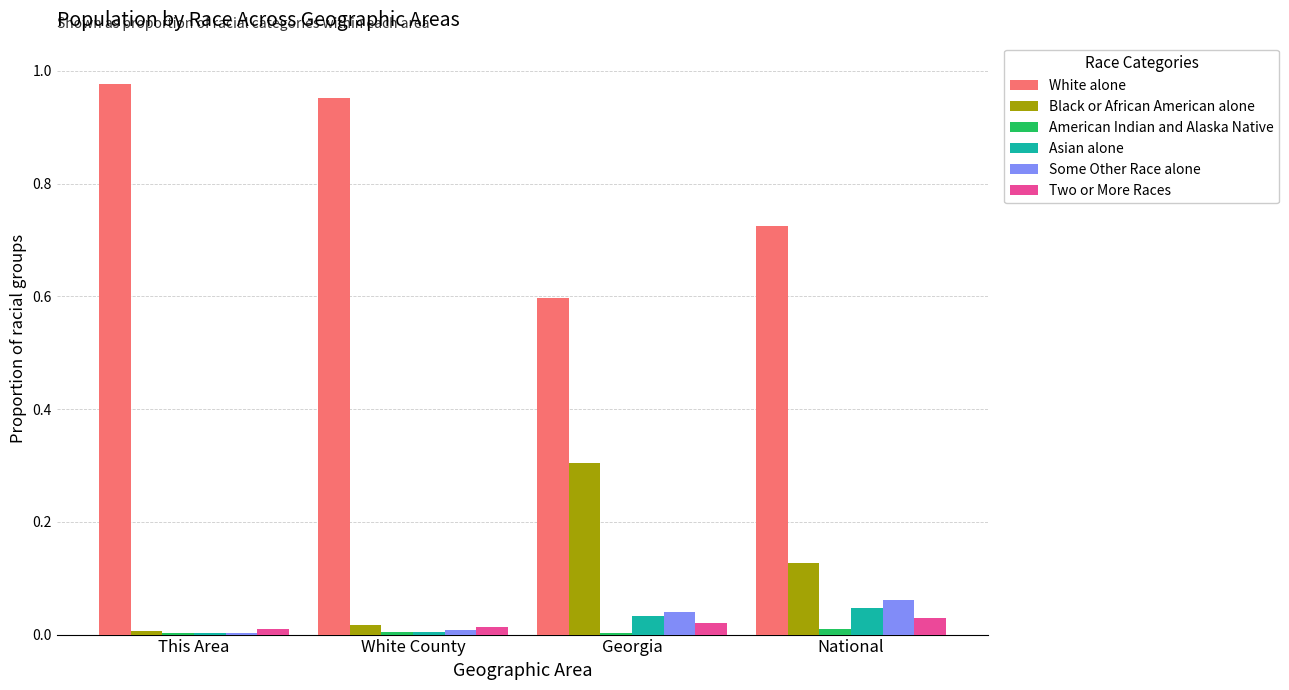

Which series has the largest total across all categories?

White alone